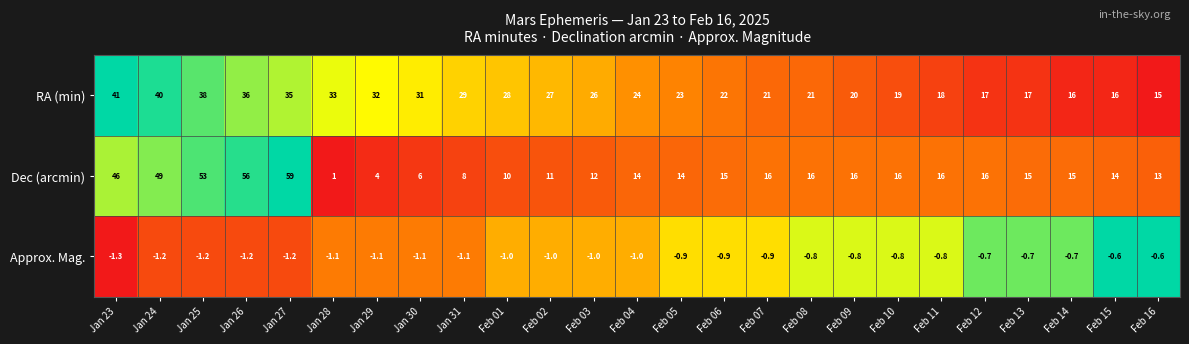

Is it true that Dec (arcmin) equals 4.3 at Feb 13?

False